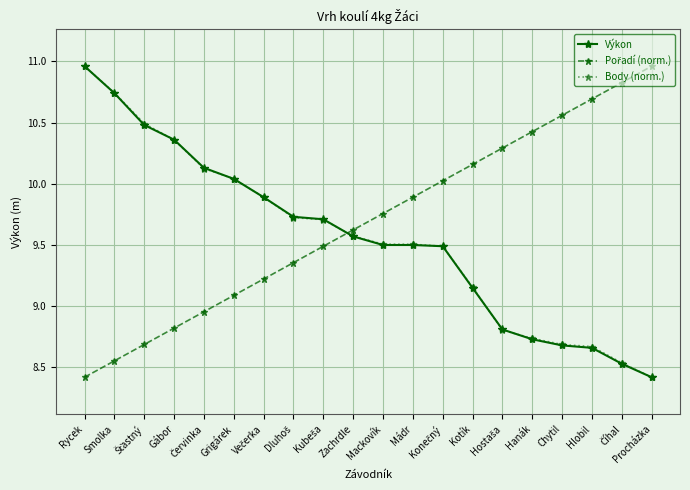

What is the total value across all series at Kotík?

28.5